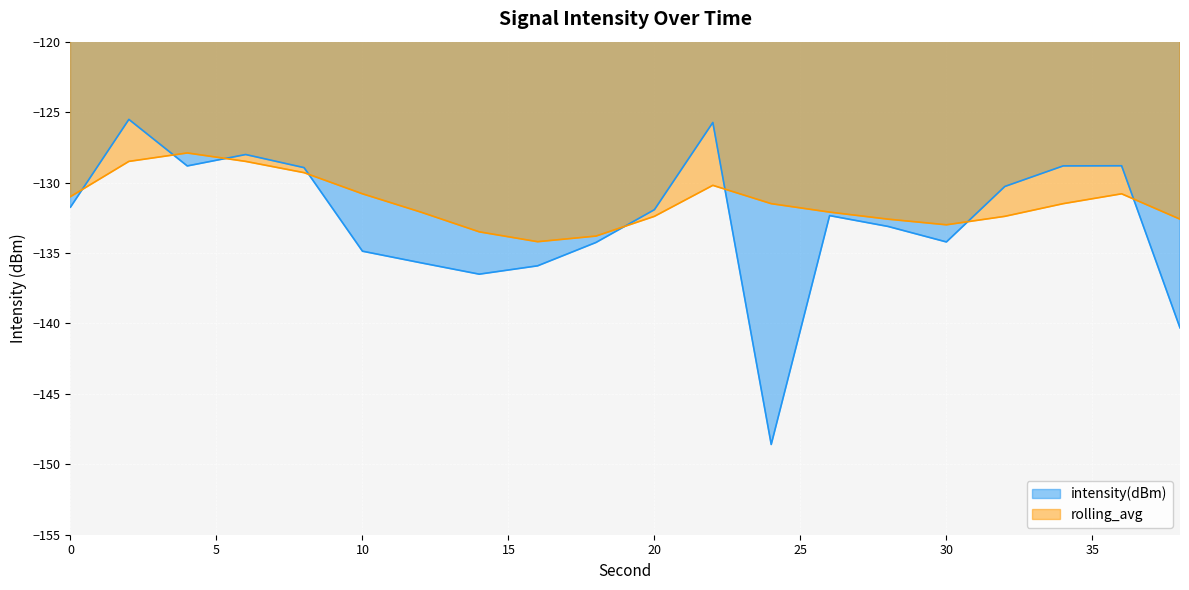

What is the difference between the second highest and second lowest values in the intensity(dBm) series?

14.6